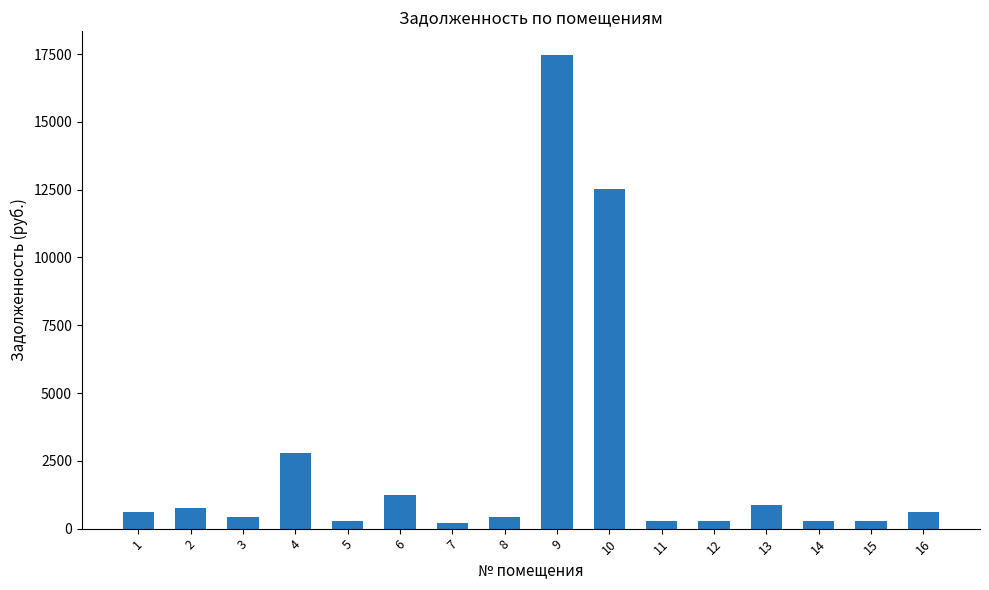

What is the greatest value displayed?

17463.4